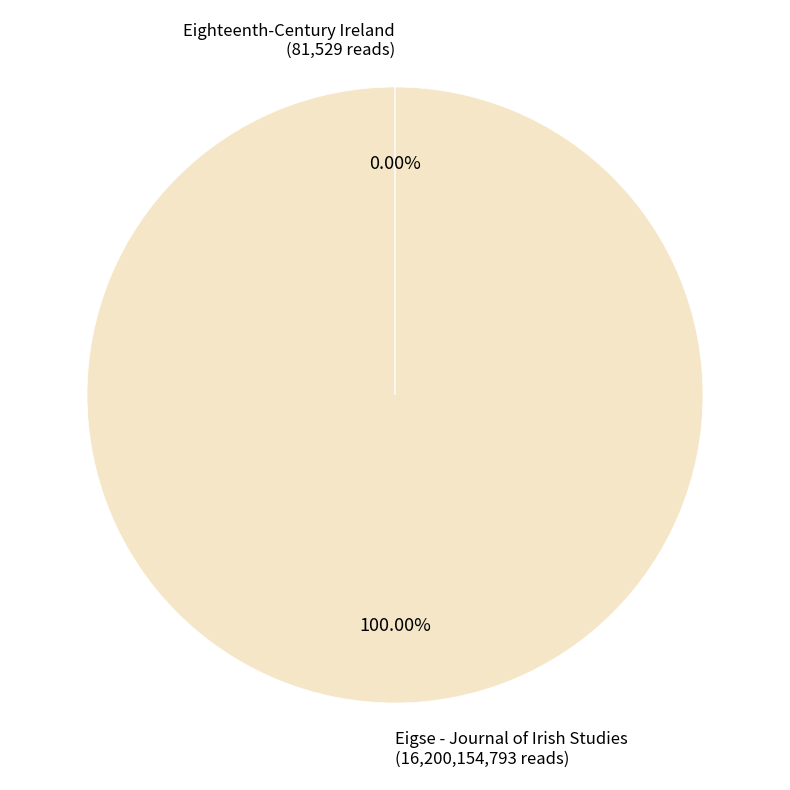

What is the majority slice?

Eigse - Journal of Irish Studies